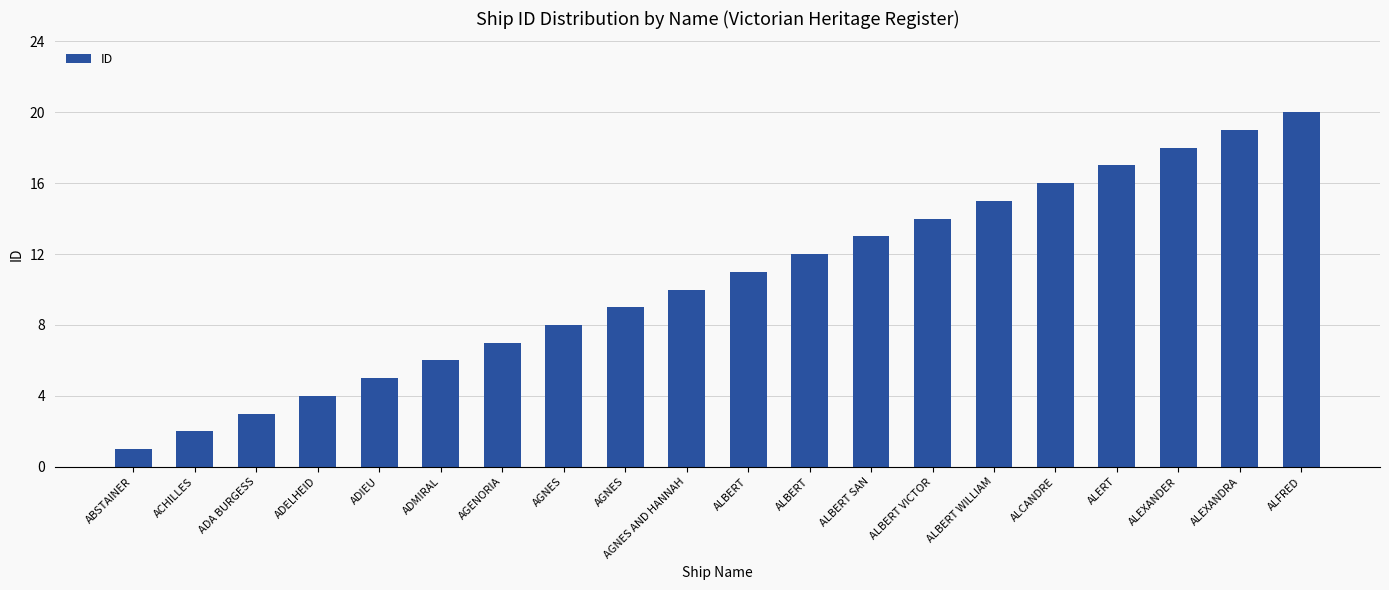

The value at ADMIRAL is 6. True or false?

True